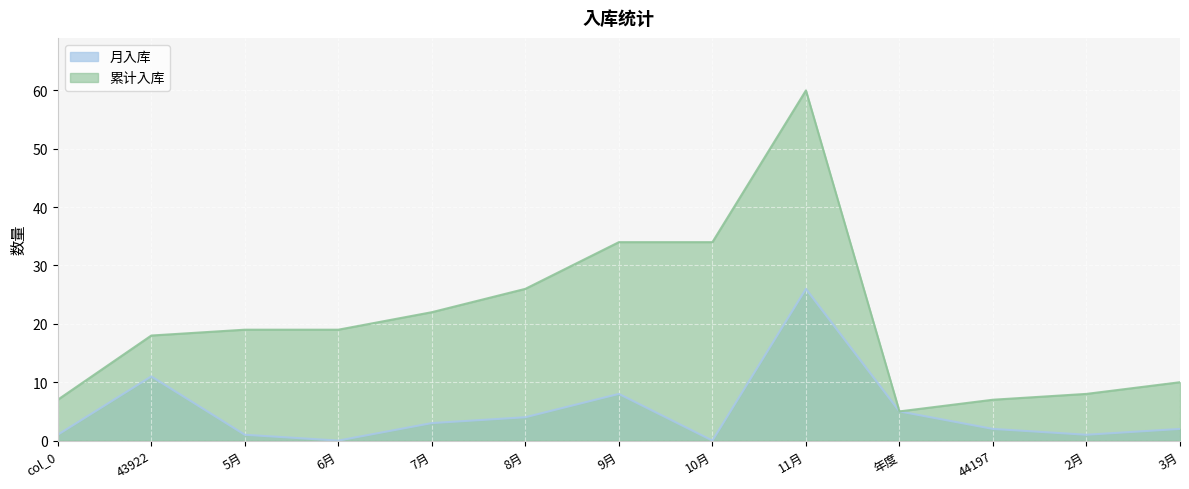

What is the difference between the maximum and minimum values in the 月入库 series?

26